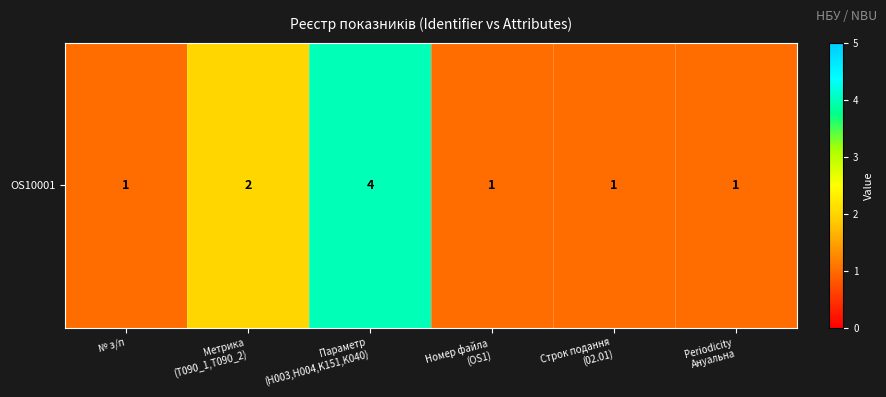

Reading left to right, transcribe all the data shown in this chart.

№ з/п=1	Метрика
(T090_1,T090_2)=2	Параметр
(H003,H004,K151,K040)=4	Номер файла
(OS1)=1	Строк подання
(02.01)=1	Periodicity
Ануальна=1